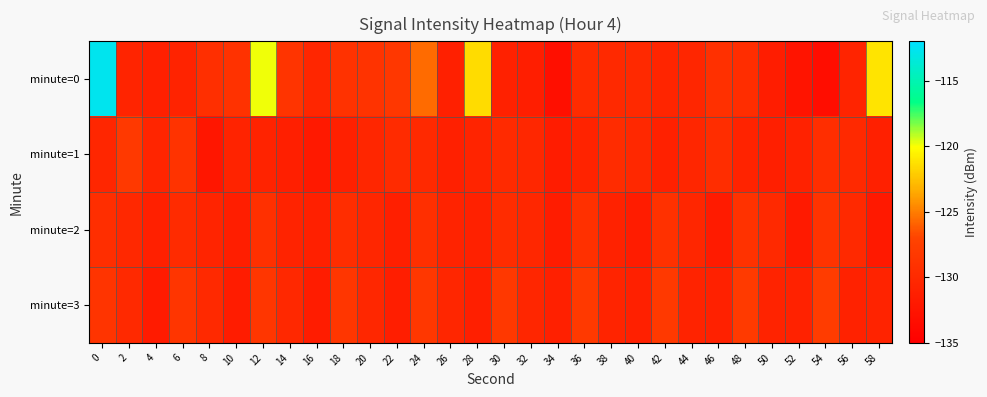

Which has a higher value, 50 or 54?

50